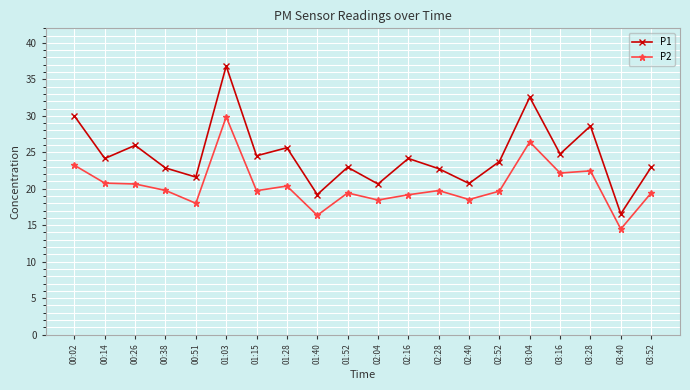

What is the approximate value of P1 at 01:40?

19.2